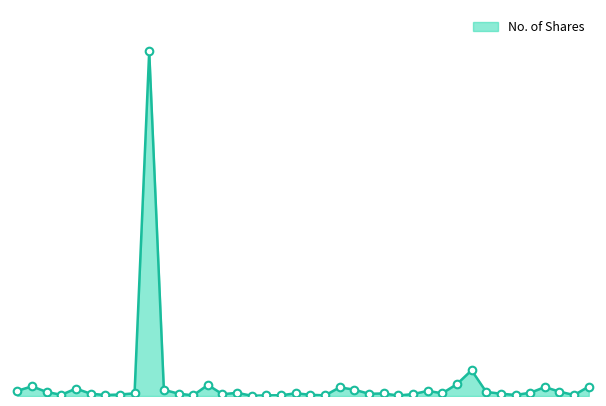

Does the chart have visible grid lines?

No